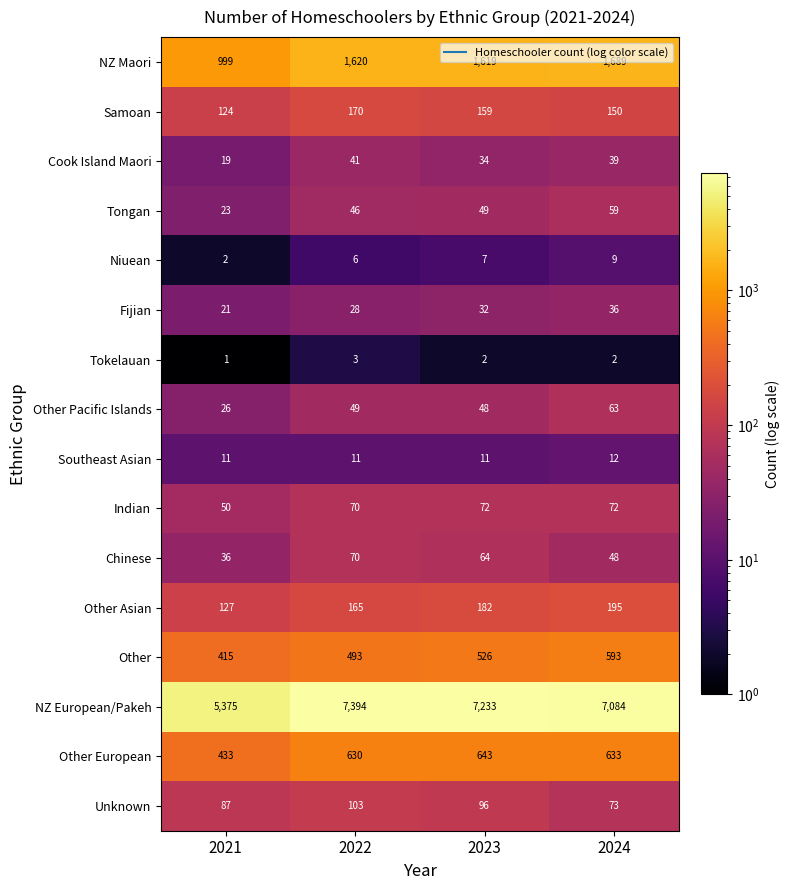

Is it true that Other equals 895 at 2023?

False